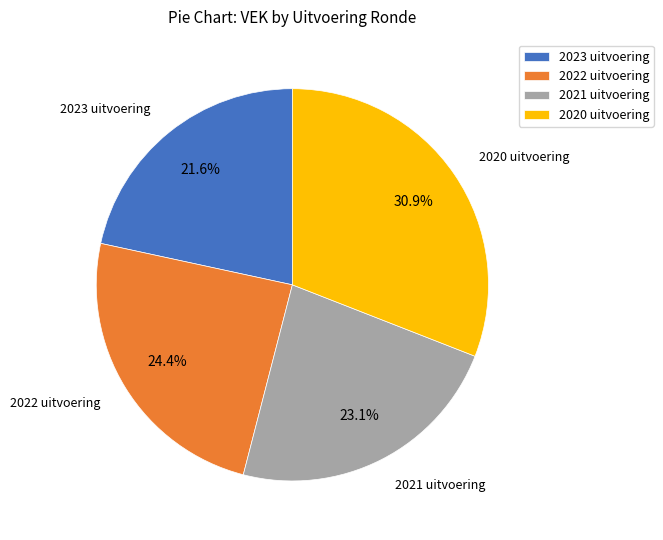

Does 2020 uitvoering account for over 50% of the chart?

No